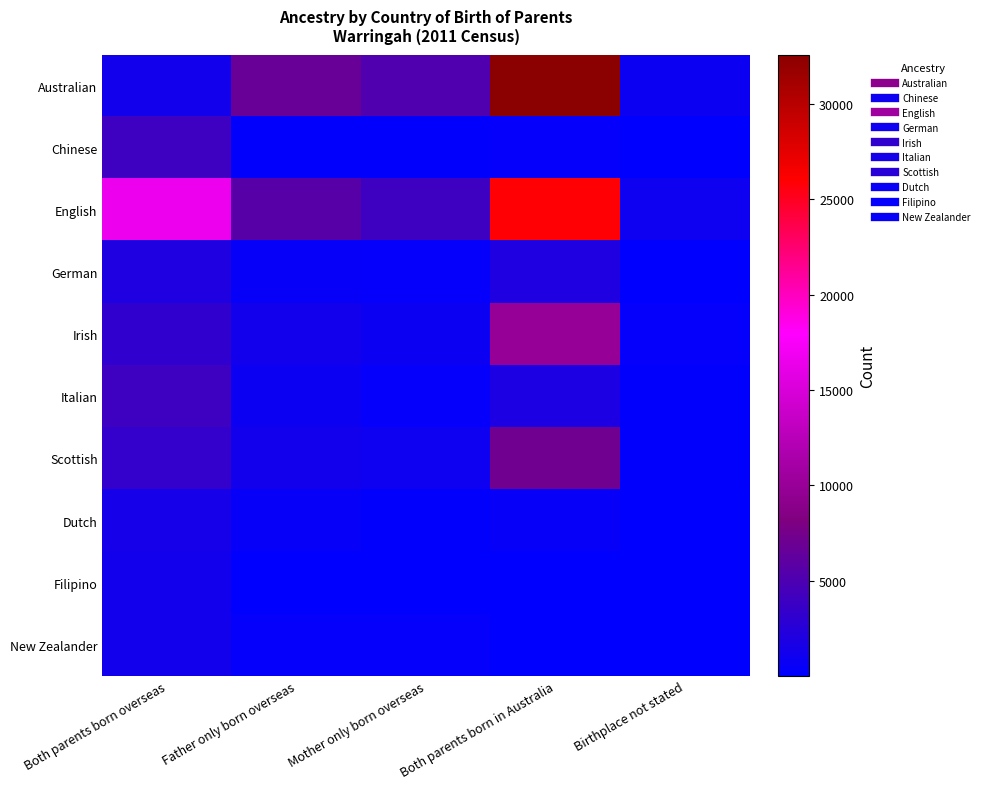

How many data points does each series have?

5